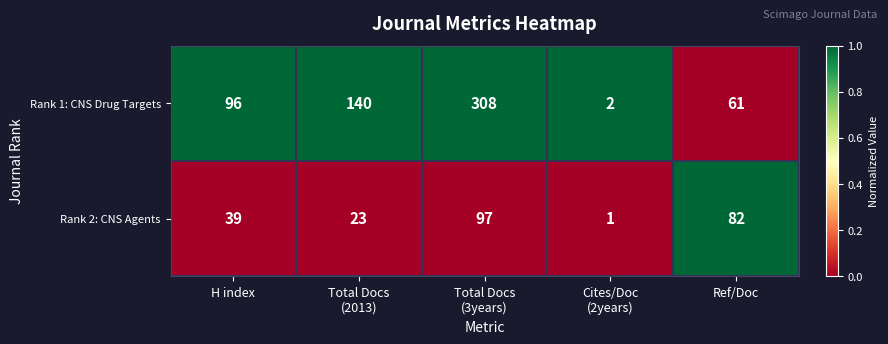

At which category is the sum across all series the highest?

Total Docs
(3years)